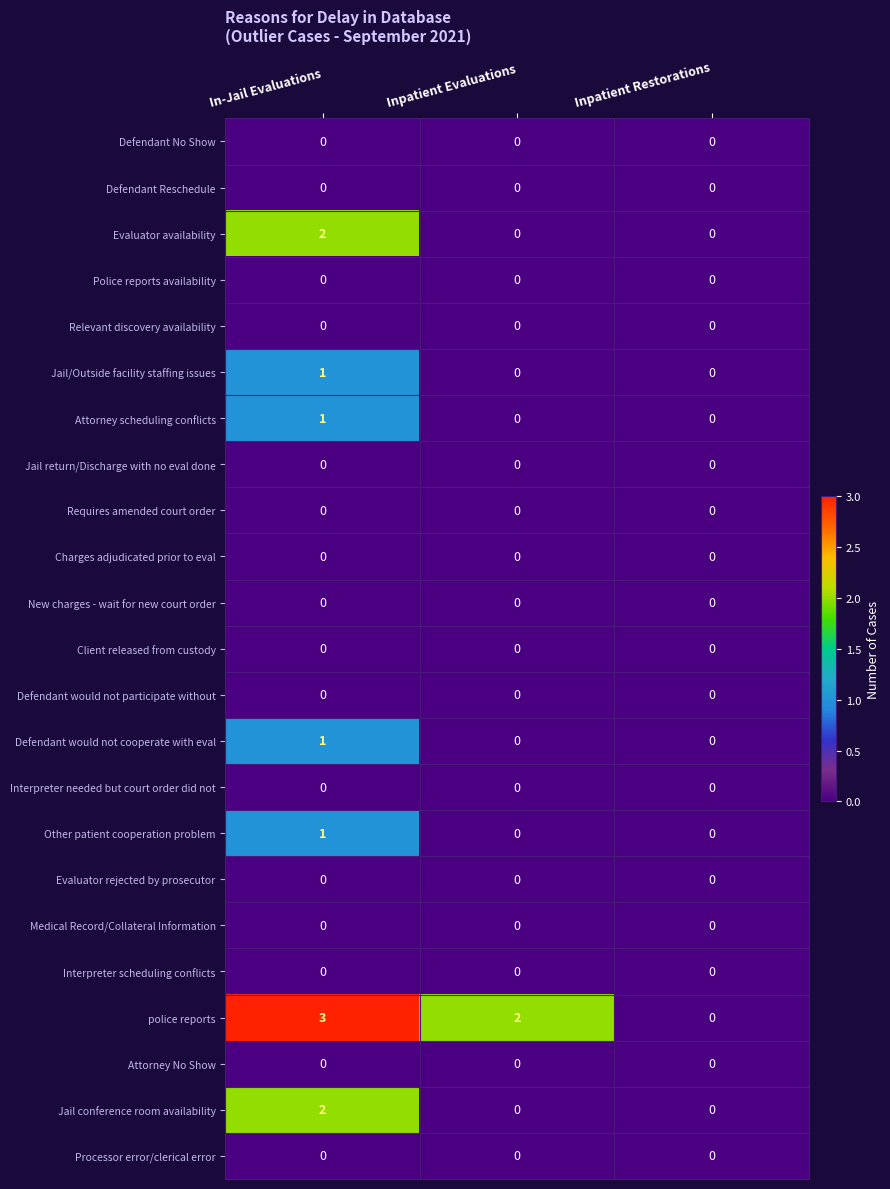

At which category is the sum across all series the highest?

In-Jail Evaluations